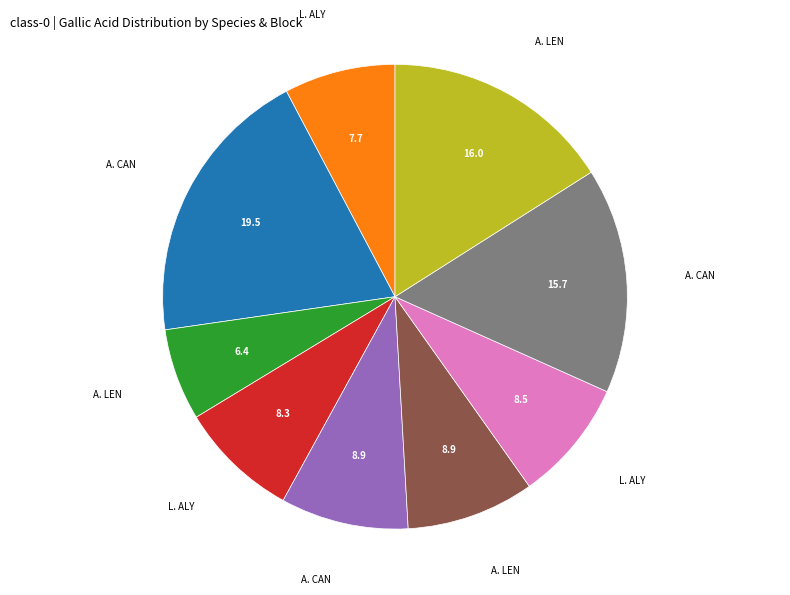

How many slices are in this pie chart?

9